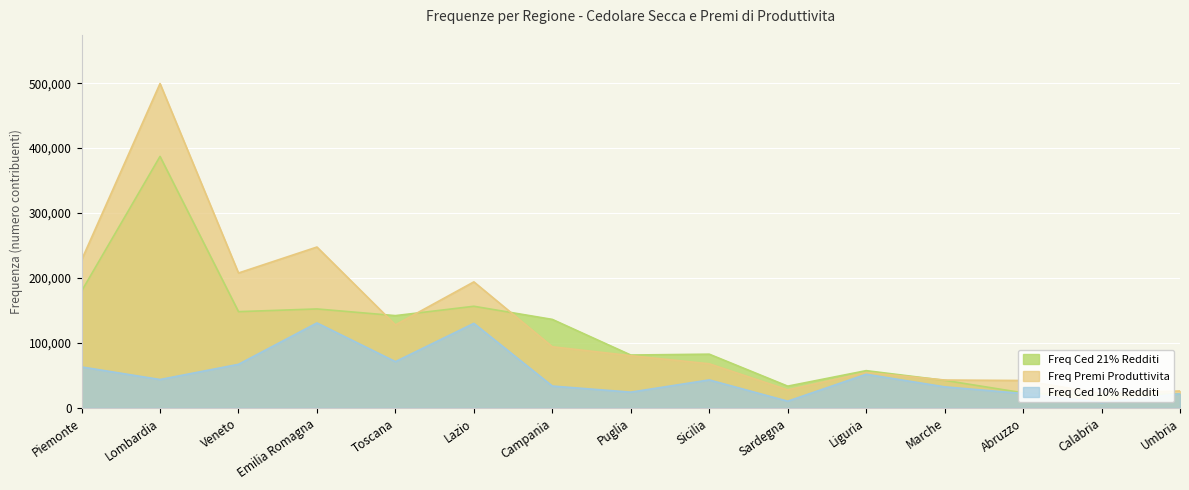

What is the difference between the highest and lowest values at Lazio?

63837